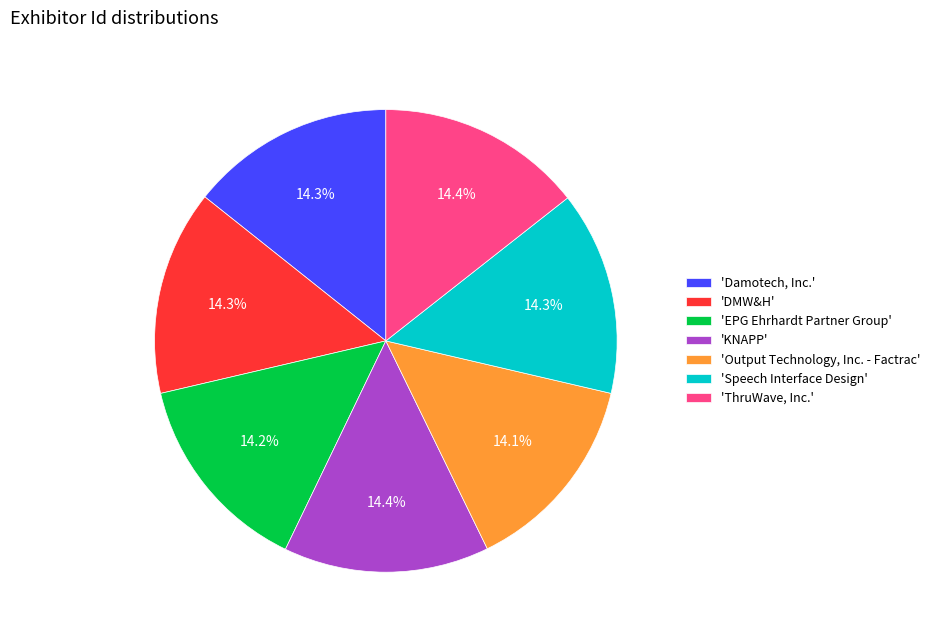

How many segments does this pie chart have?

7